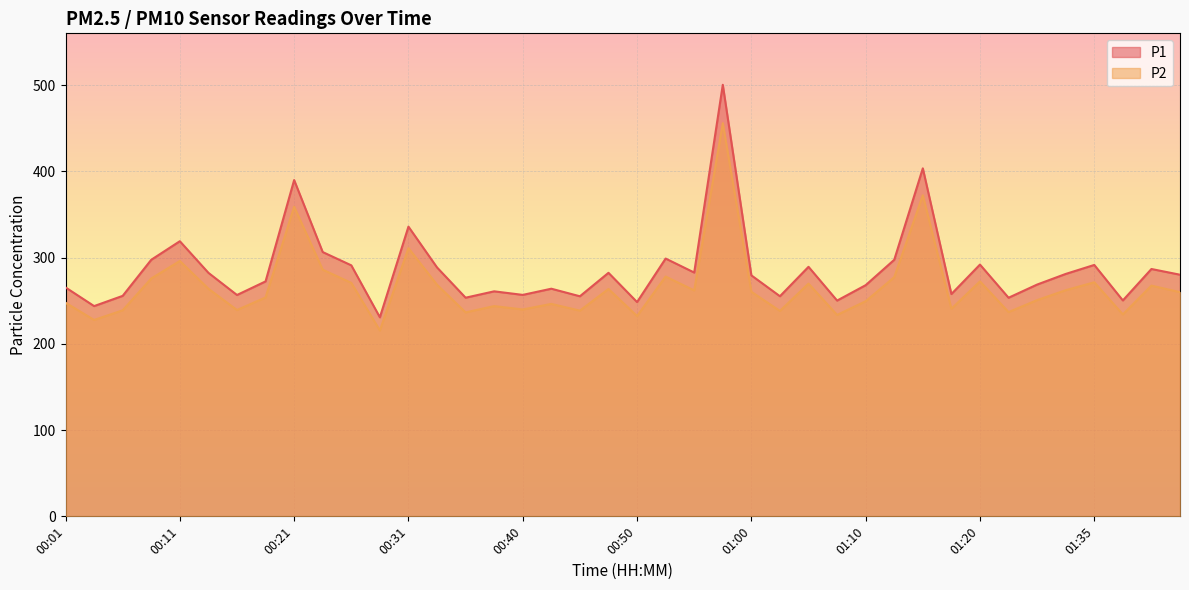

Is the value of P2 at 00:18 greater than the value of P1 at 00:21?

No